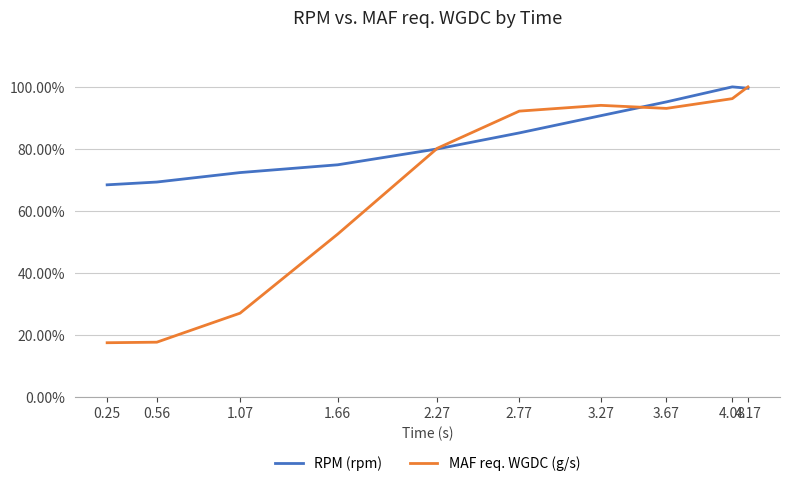

What are all the series names shown in the legend?

RPM (rpm), MAF req. WGDC (g/s)